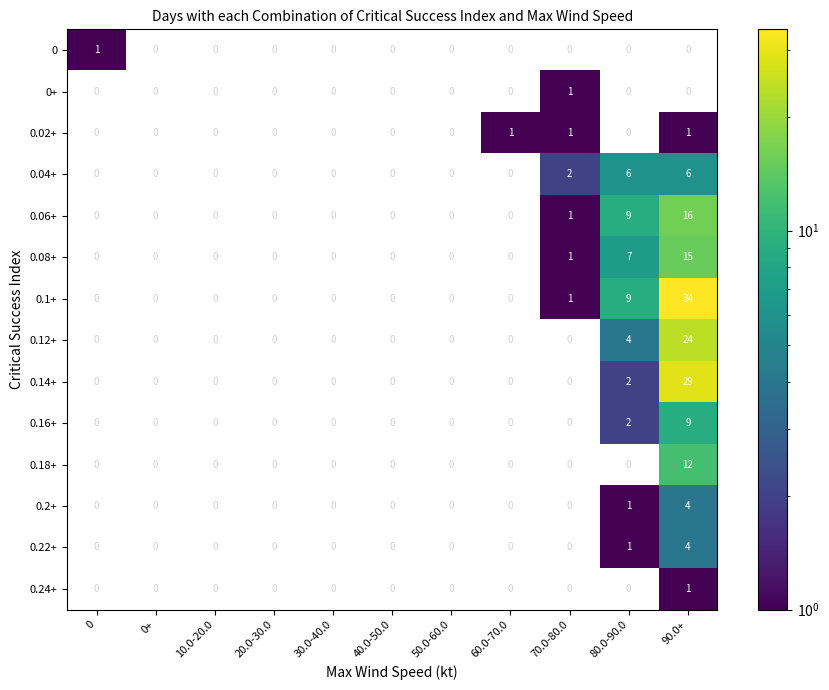

How many values in 0.24+ are above zero?

1